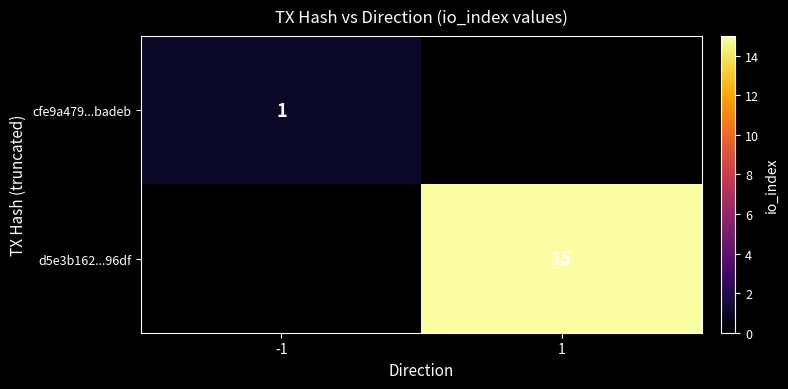

Between -1 and 1, which is larger?

1